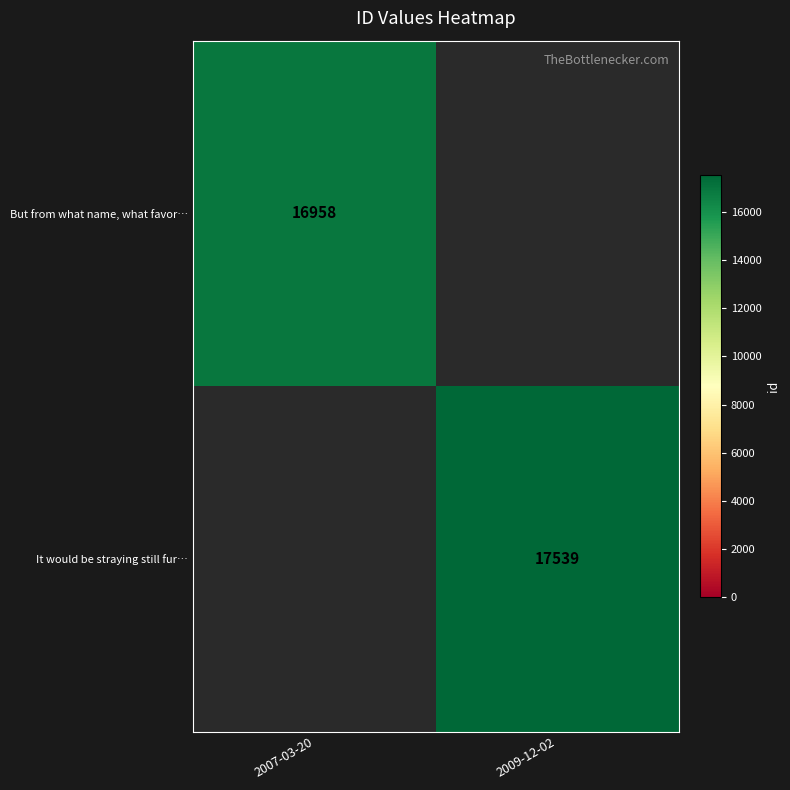

Is it true that But from what name, what favor… equals 6006.4 at 2007-03-20?

False